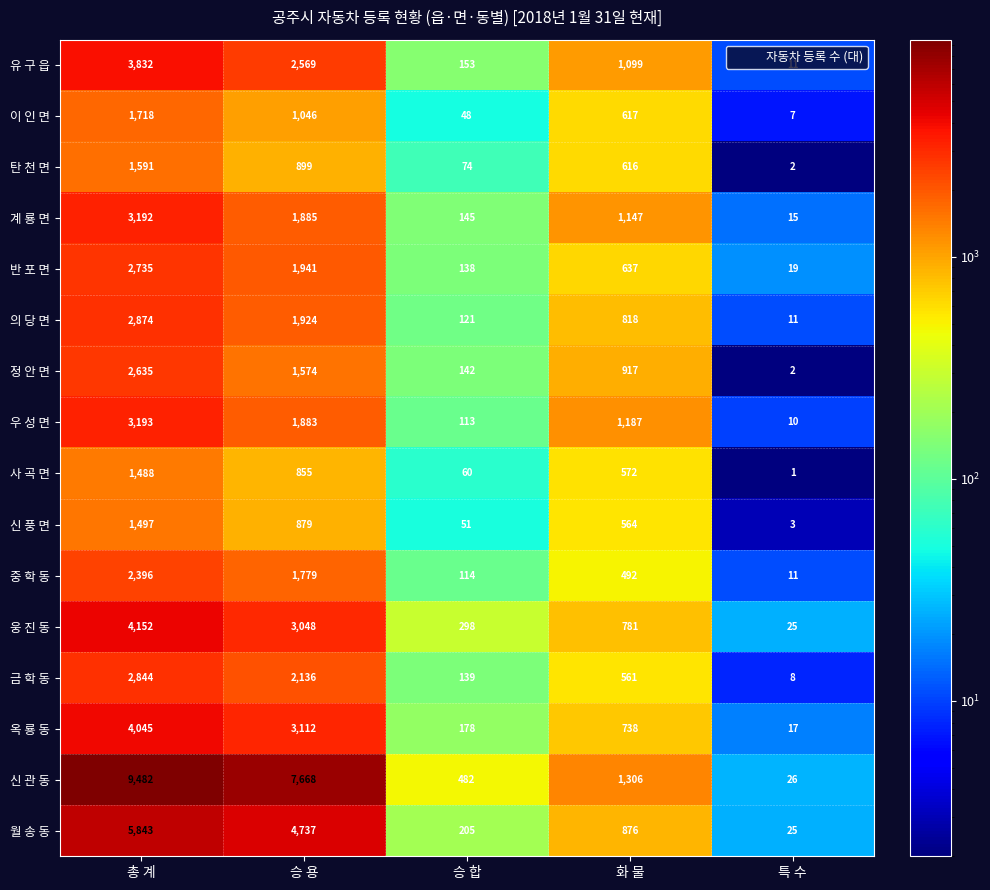

Which series has the largest total across all categories?

신 관 동